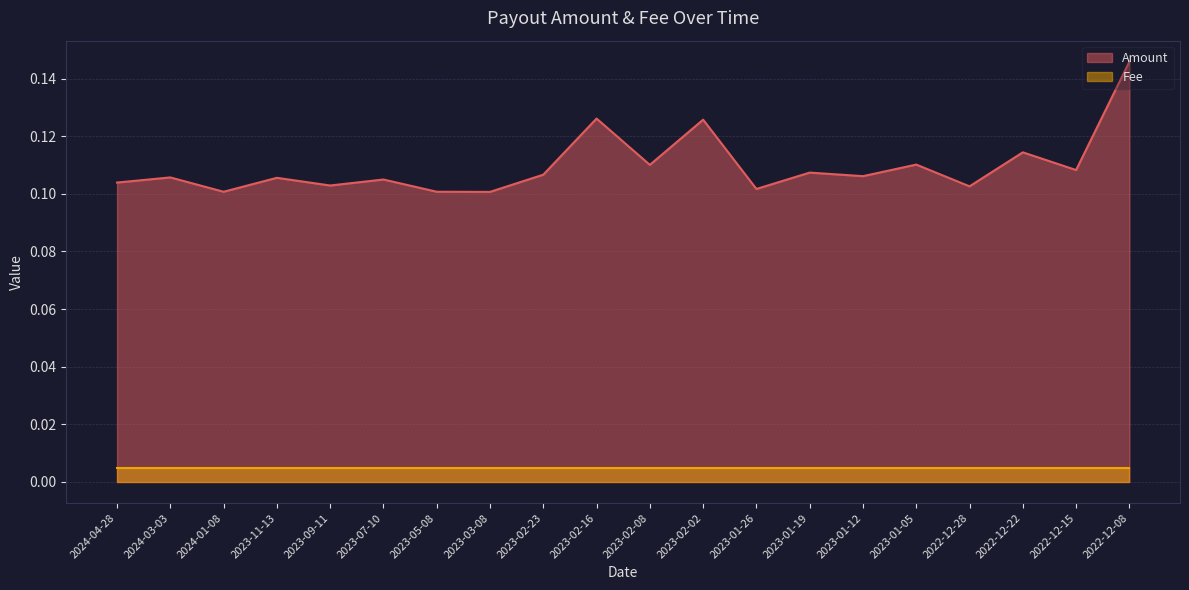

Reading left to right, extract all data points from this chart.

2024-04-28=0.1	2024-03-03=0.1	2024-01-08=0.1	2023-11-13=0.1	2023-09-11=0.1	2023-07-10=0.1	2023-05-08=0.1	2023-03-08=0.1	2023-02-23=0.1	2023-02-16=0.1	2023-02-08=0.1	2023-02-02=0.1	2023-01-26=0.1	2023-01-19=0.1	2023-01-12=0.1	2023-01-05=0.1	2022-12-28=0.1	2022-12-22=0.1	2022-12-15=0.1	2022-12-08=0.1